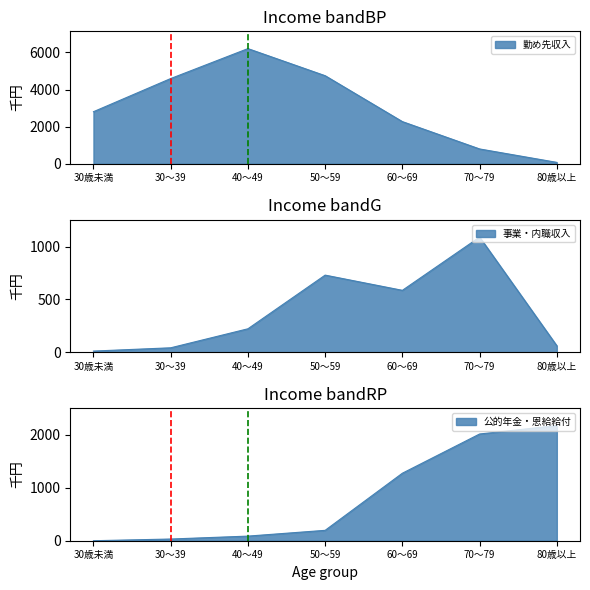

Which series ends up on top after the final intersection of 公的年金・恩給給付 and 勤め先収入?

公的年金・恩給給付